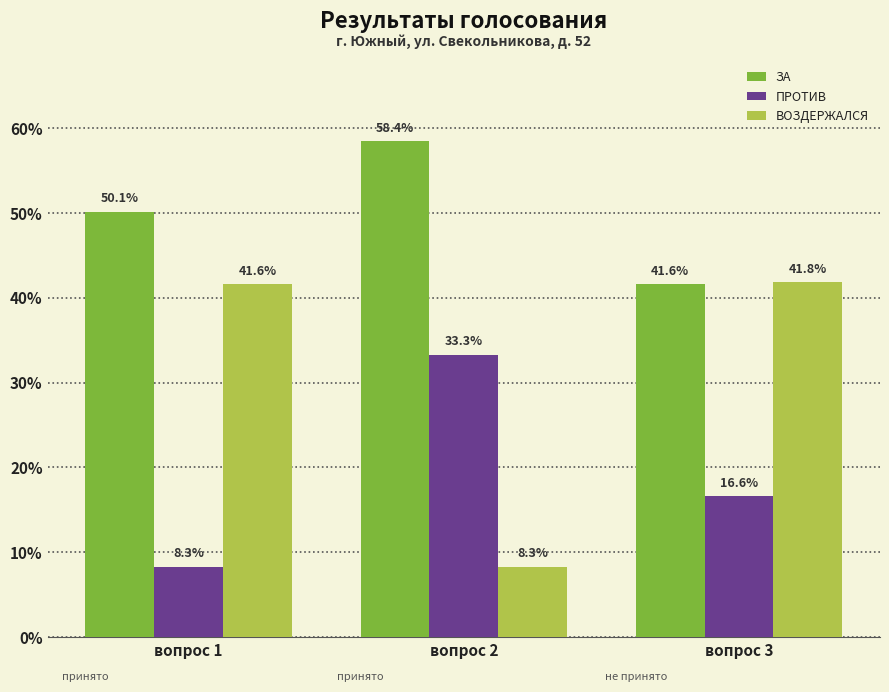

What is the sum of all ПРОТИВ values?

0.6